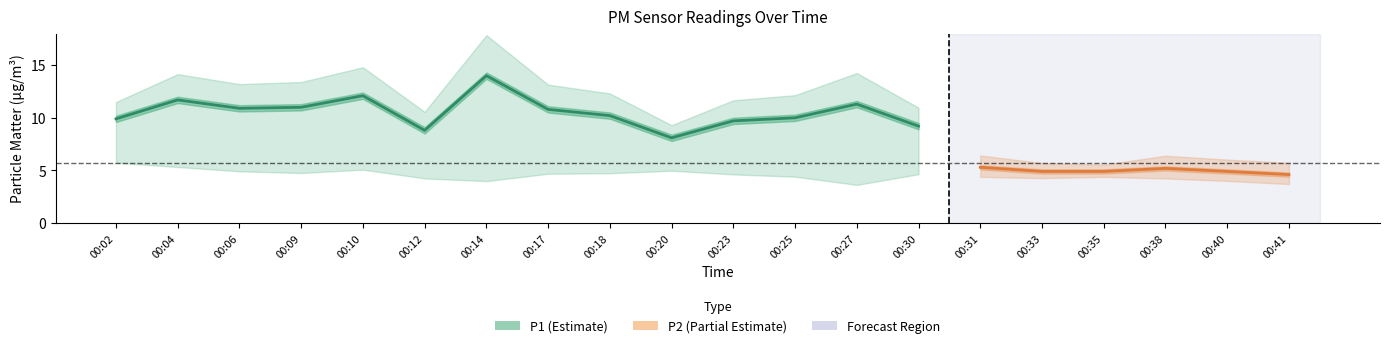

Is it true that P2 equals 2.5 at 00:25?

False